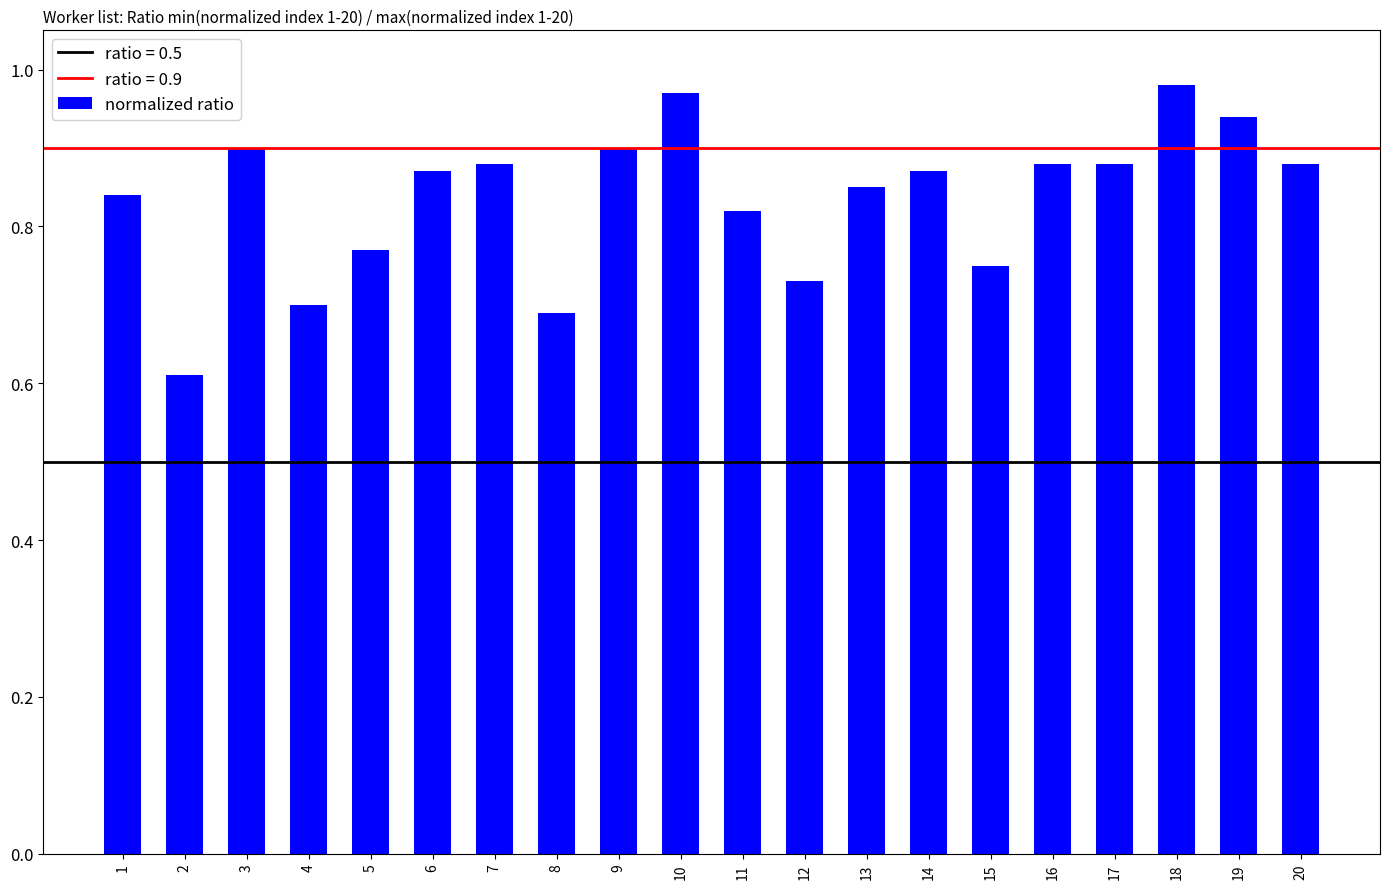

The chart shows a value of 1.0 at 2. True or false?

False